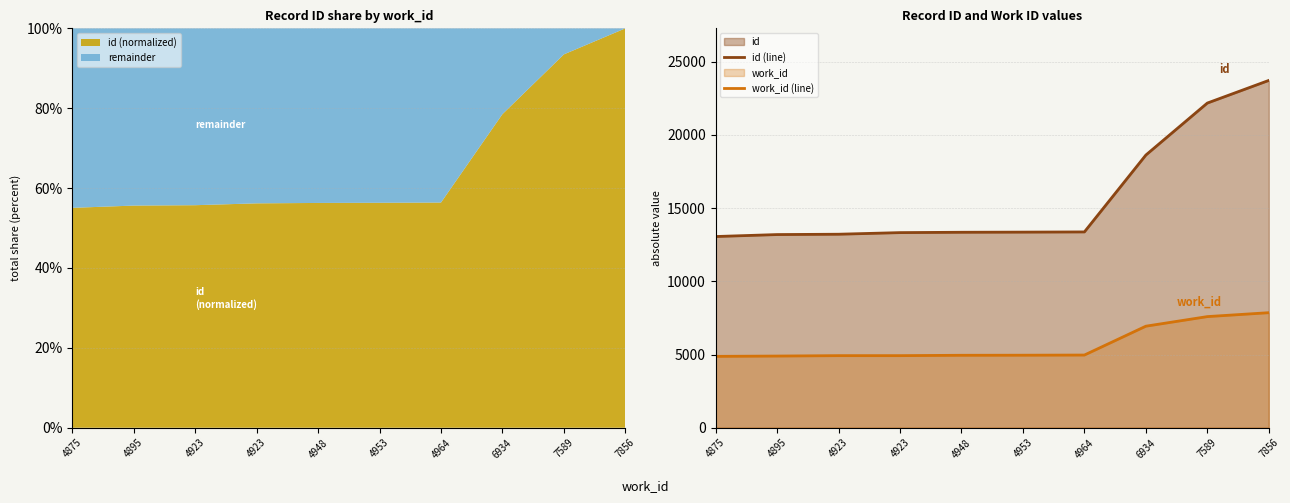

Reading left to right, transcribe all the data shown in this chart.

id (line): 4875=13057	4895=13191	4923=13214	4923=13324	4948=13348	4953=13358	4964=13371	6934=18620	7589=22170	7856=23716
work_id (line): 4875=4875	4895=4895	4923=4923	4923=4923	4948=4948	4953=4953	4964=4964	6934=6934	7589=7589	7856=7856